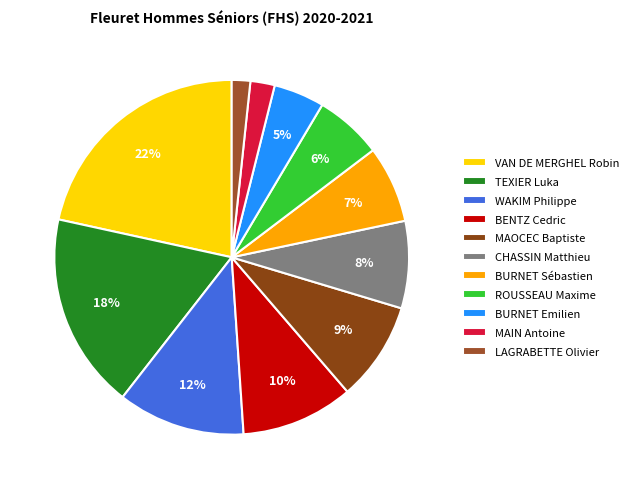

Is there a majority slice in this chart?

No